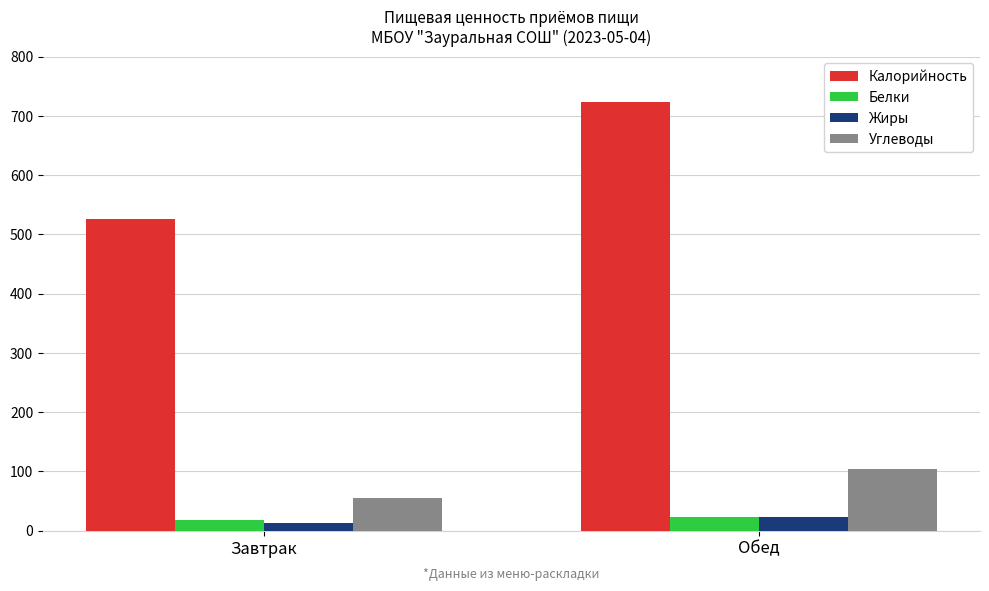

What is the average value of the Белки series?

20.9